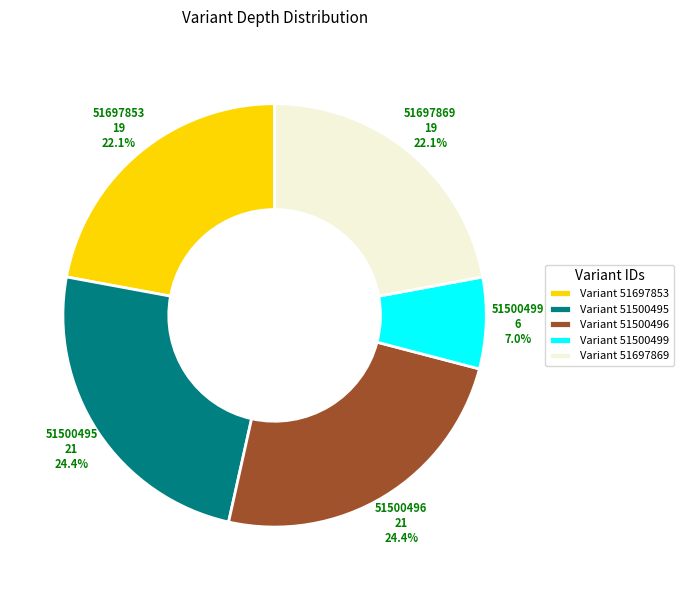

The 51697853 slice represents 31% of the pie. True or false?

False